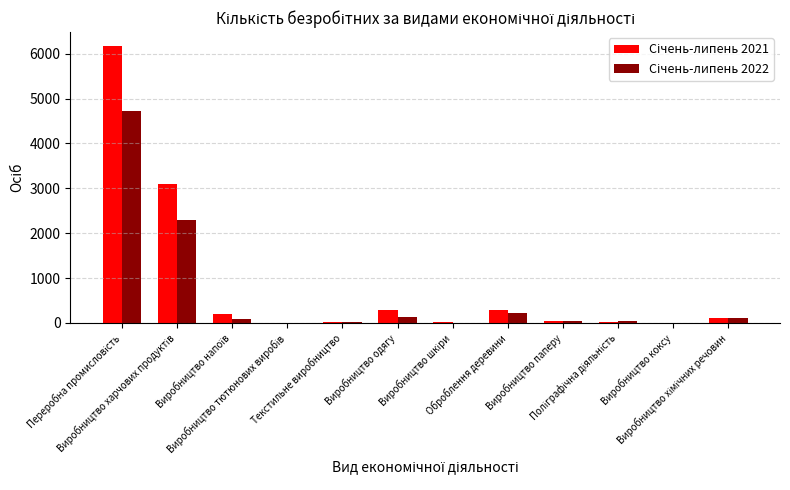

What is the maximum value shown in the chart?

6173